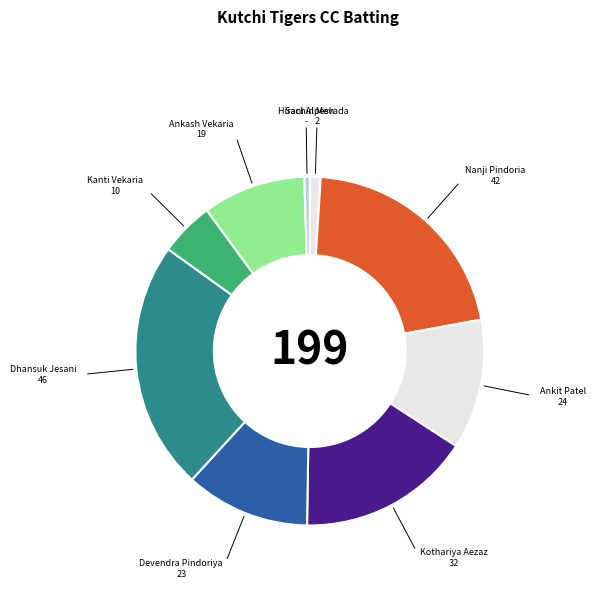

Combined, do Ankash Vekaria and Devendra Pindoriya account for over 50%?

No